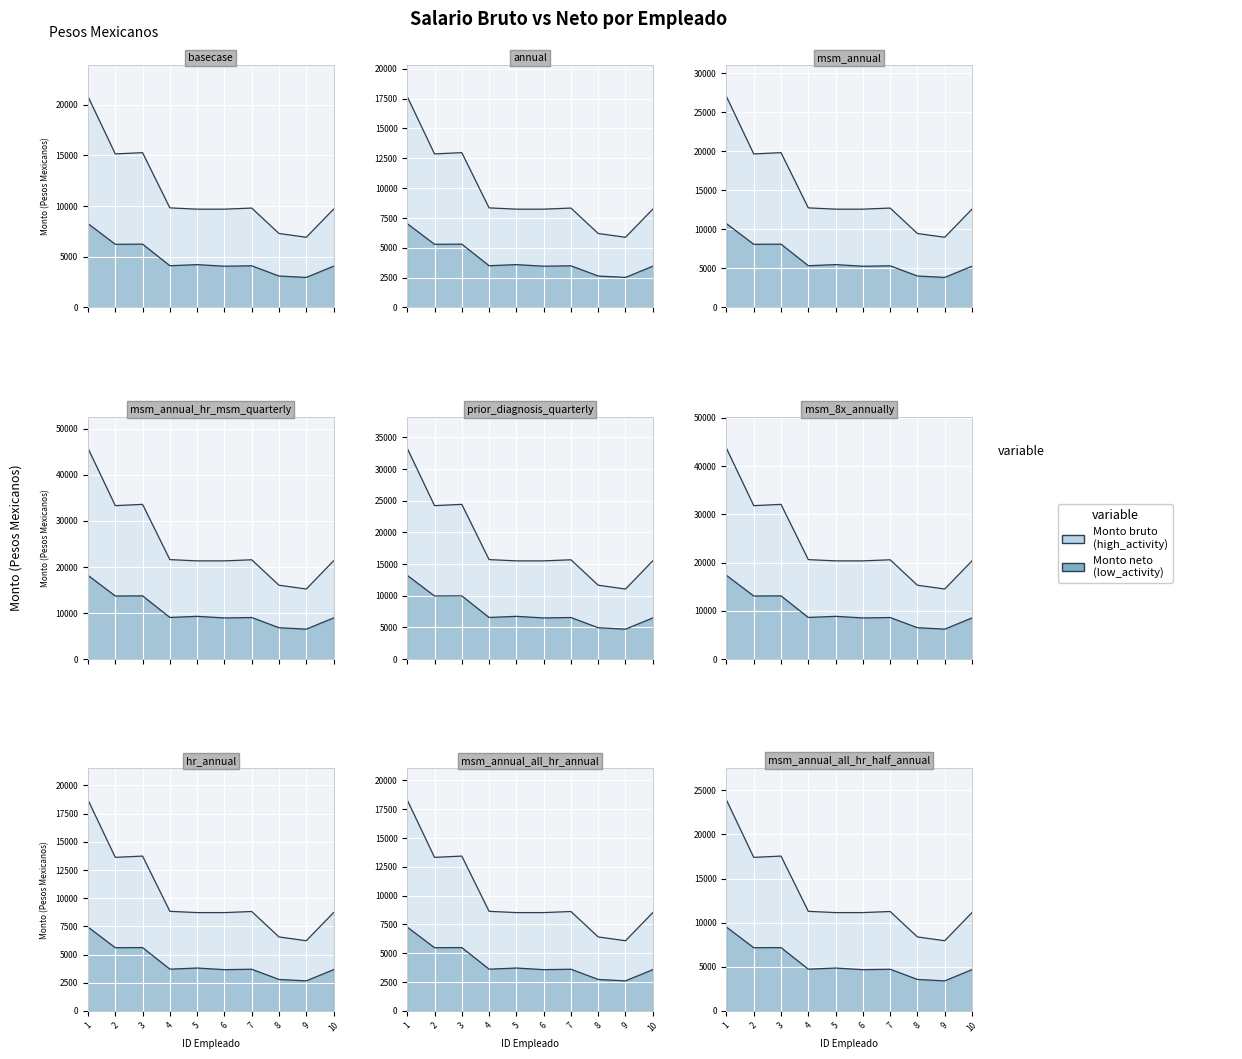

What is the value of the Monto bruto (high_activity) point at the 7th from the left?

8328.3